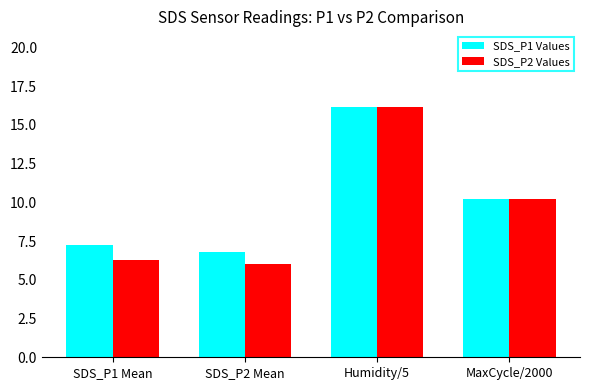

At which label does SDS_P1 Values reach its peak?

Humidity/5